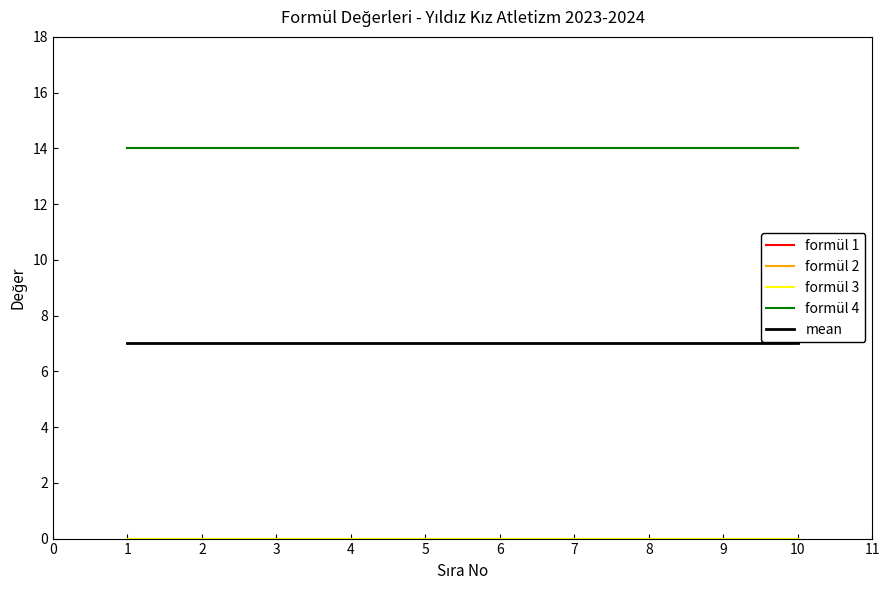

True or false: mean and formül 2 intersect in this chart.

False